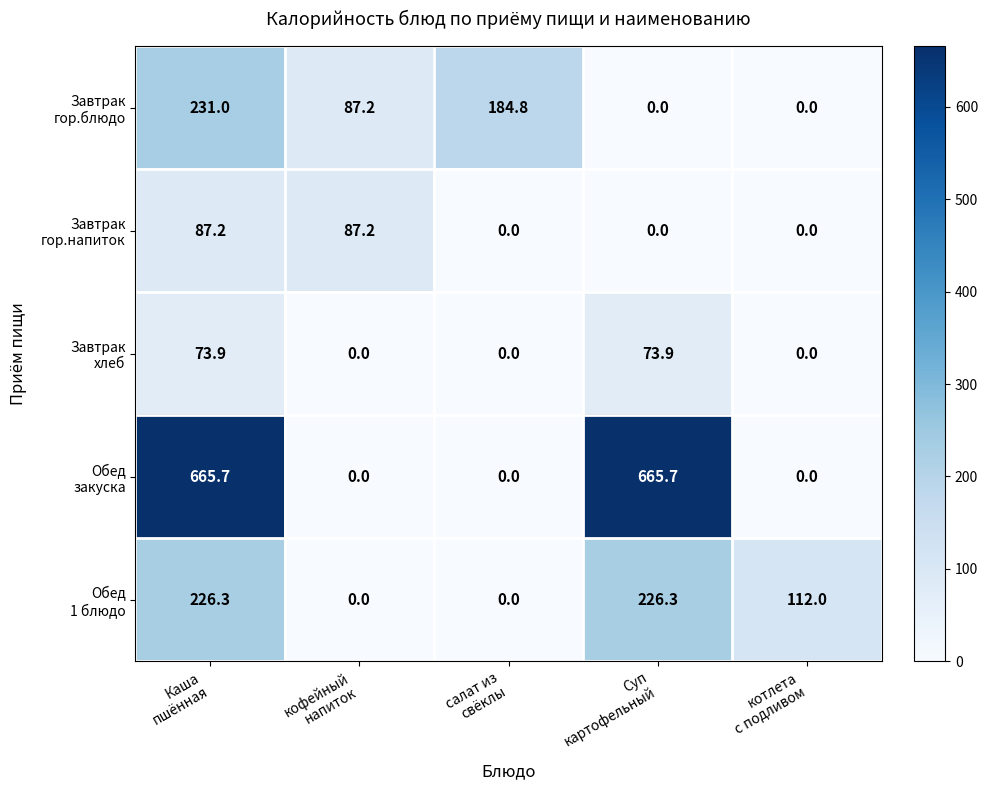

How many distinct data groups are displayed?

5